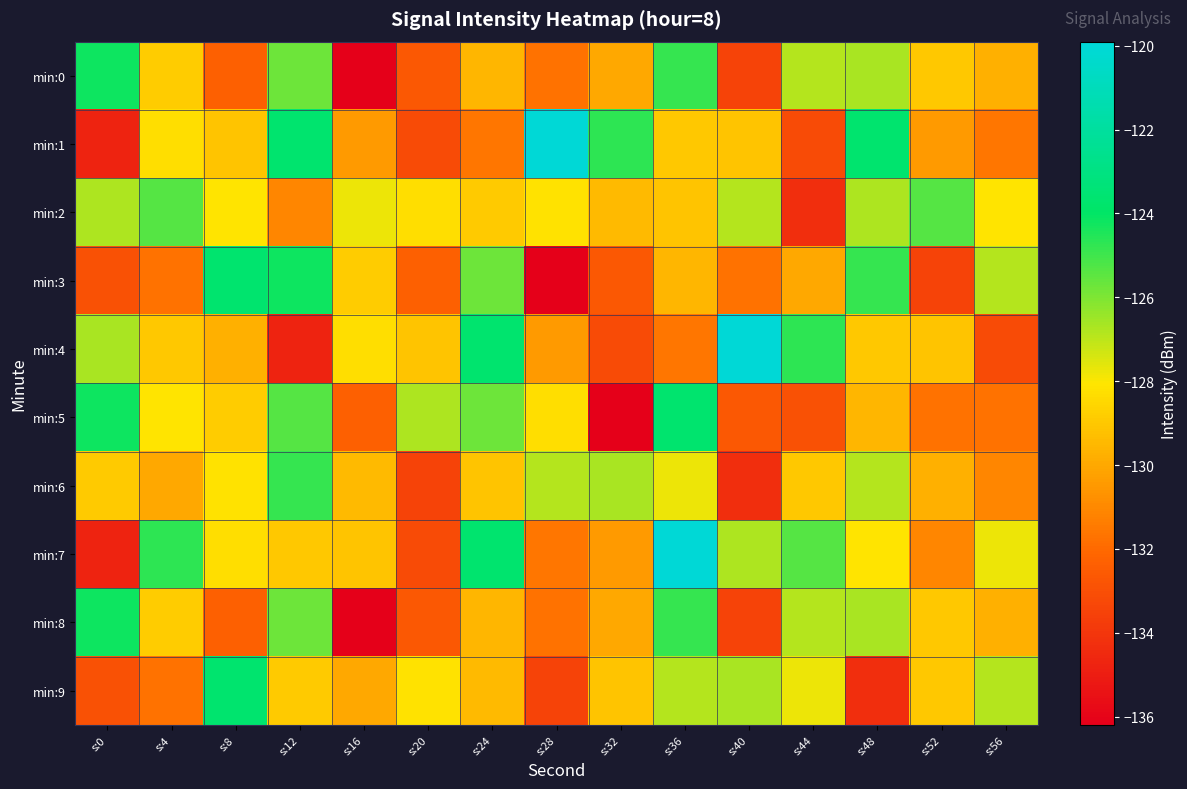

Which series changed the most between s:28 and s:36?

min:7